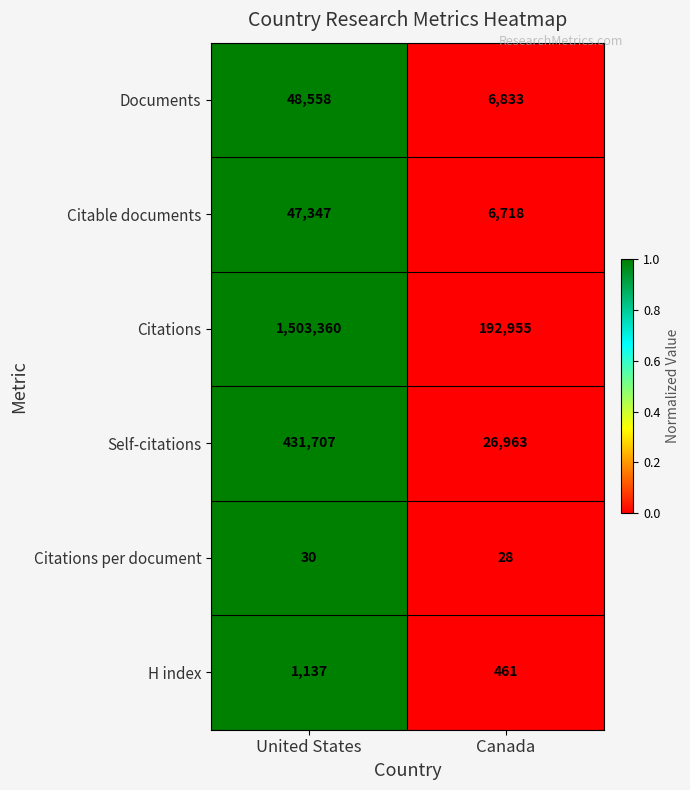

How many values in the H index series are below 1137?

1